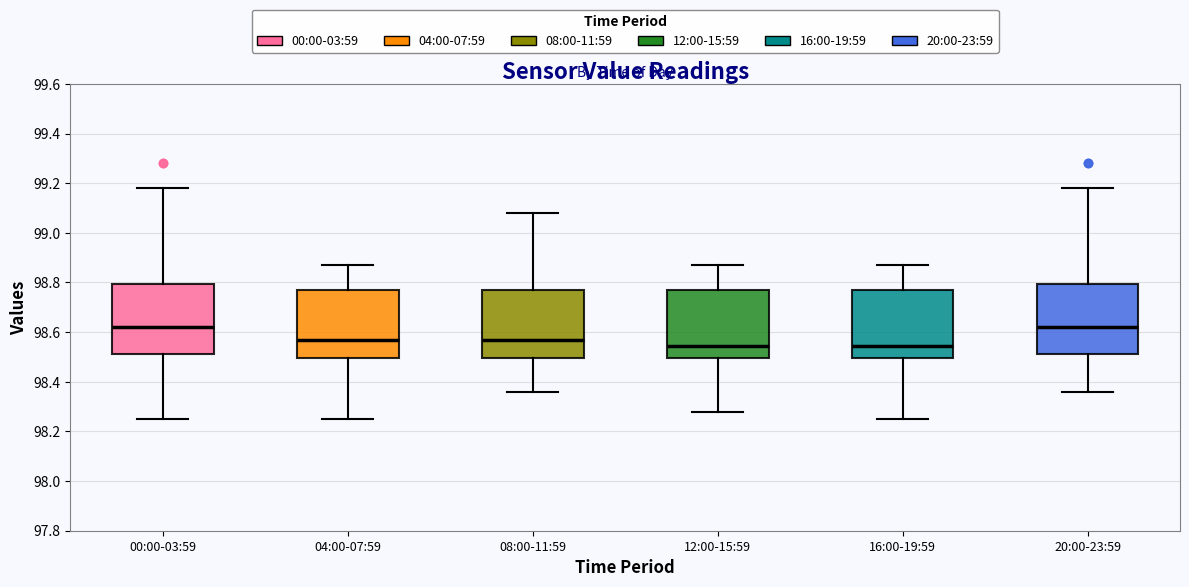

Reading left to right, read every box against the y-axis: the position of its median line, the range the box covers, and the ends of its whiskers. The values are not printed on the chart, so give them approximately, as read against the axis.

00:00-03:59: median 98.62, box 98.52 to 98.80, whiskers 98.26 to 99.18
04:00-07:59: median 98.58, box 98.50 to 98.78, whiskers 98.26 to 98.88
08:00-11:59: median 98.58, box 98.50 to 98.78, whiskers 98.36 to 99.08
12:00-15:59: median 98.54, box 98.50 to 98.78, whiskers 98.28 to 98.88
16:00-19:59: median 98.54, box 98.50 to 98.78, whiskers 98.26 to 98.88
20:00-23:59: median 98.62, box 98.52 to 98.80, whiskers 98.36 to 99.18